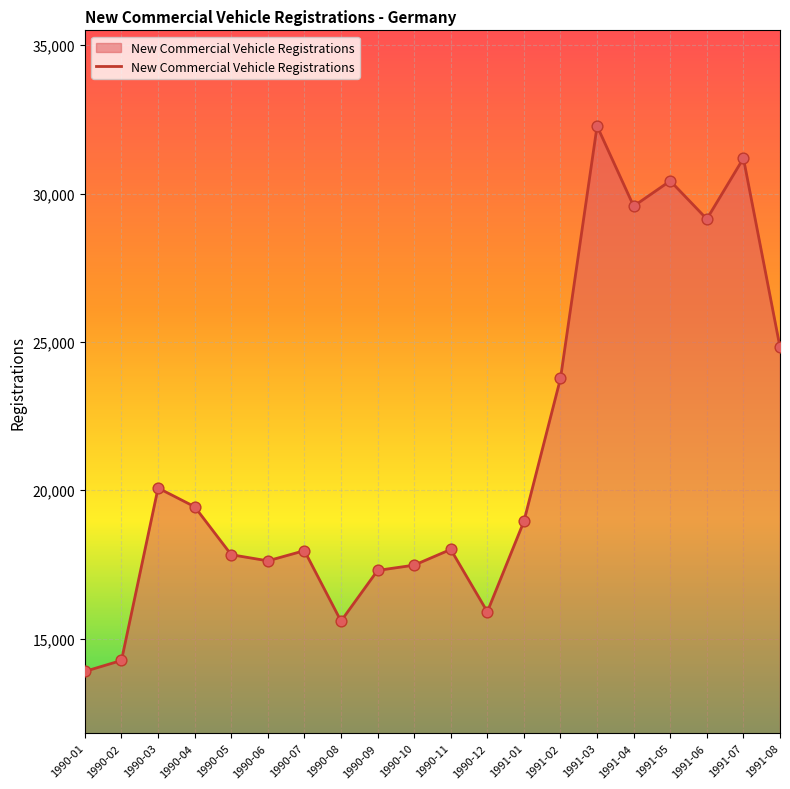

Between 1990-10 and 1990-12, which is larger?

1990-10